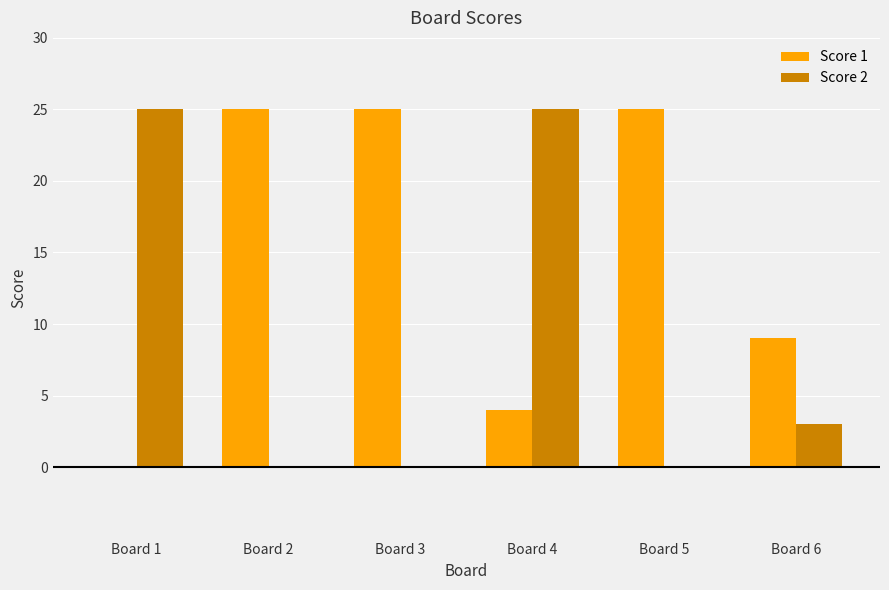

How many groups of bars are there?

6